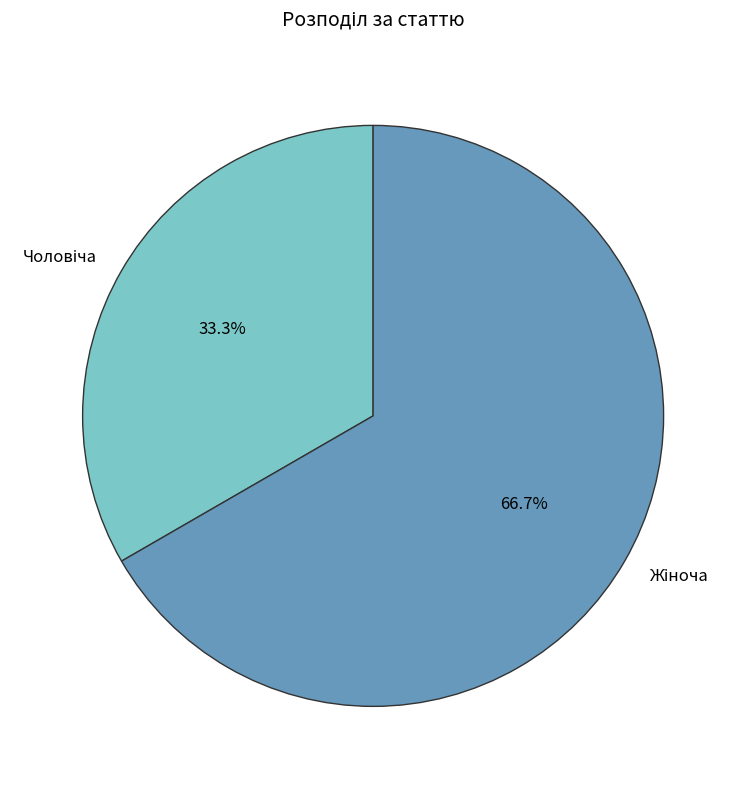

Is there a majority slice in this chart?

Yes